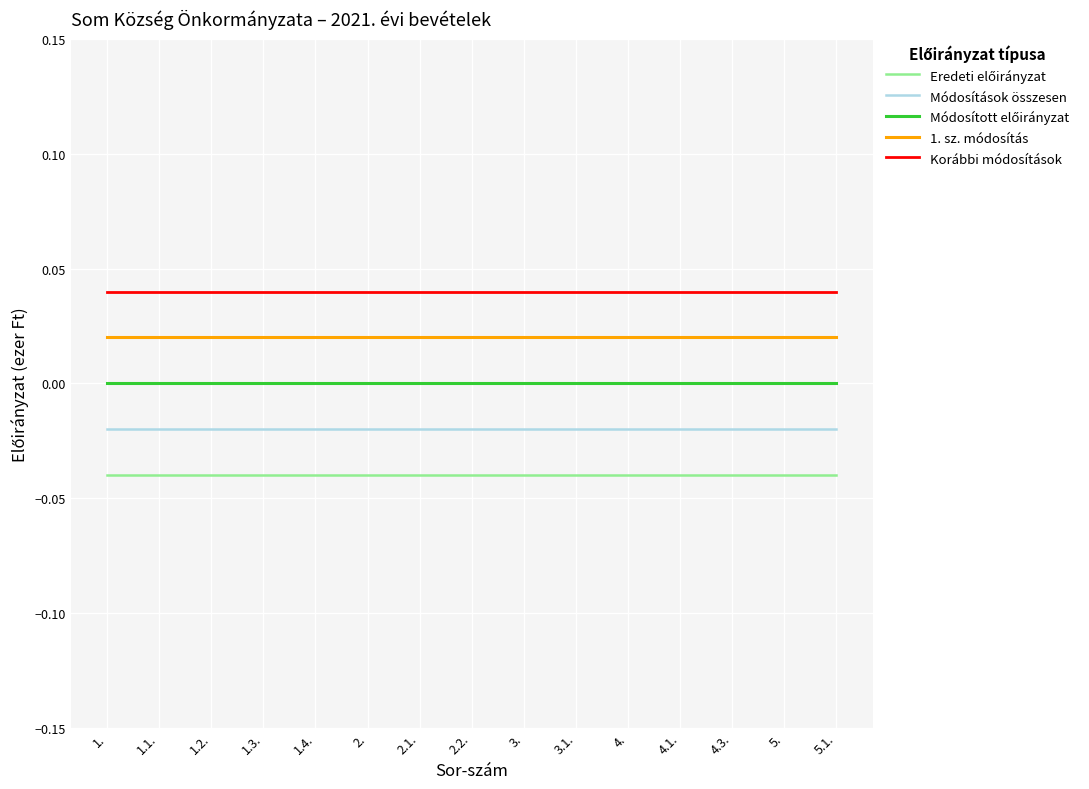

What is the sum of the Eredeti előirányzat values at 1.1. and 4.3.?

-0.1